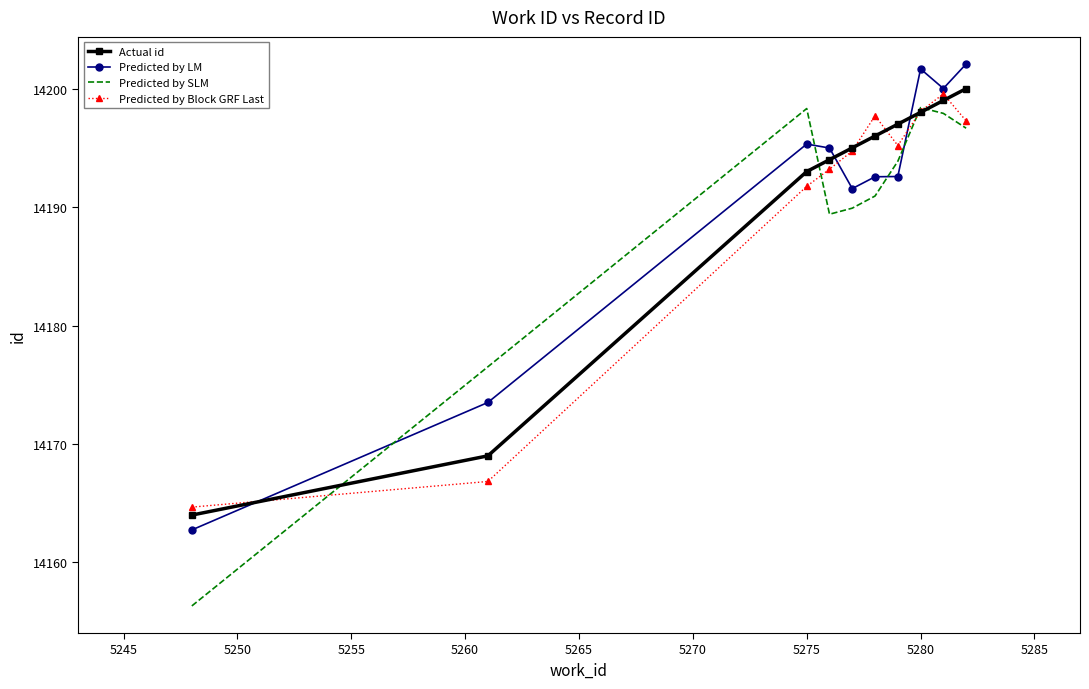

In Predicted by LM, how many points are higher than both neighbors (excluding endpoints)?

2